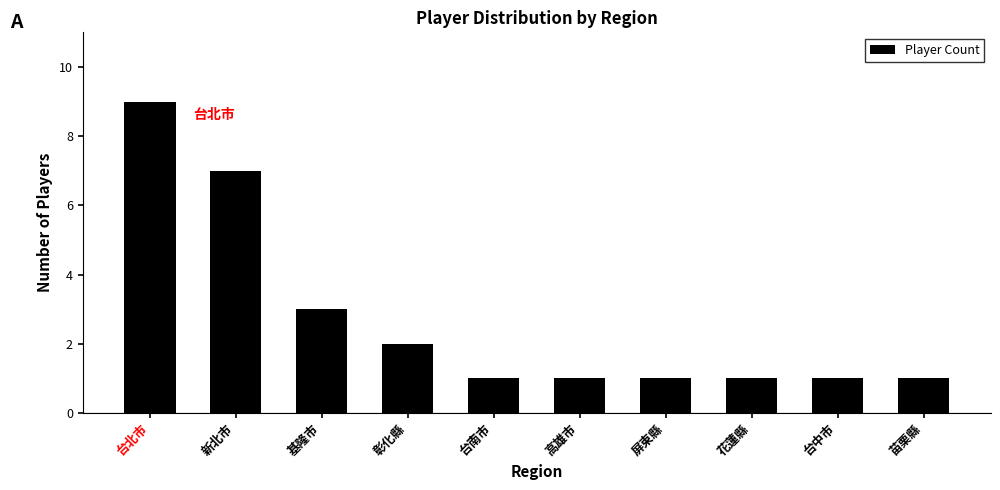

The value at 苗栗縣 is 1. True or false?

True